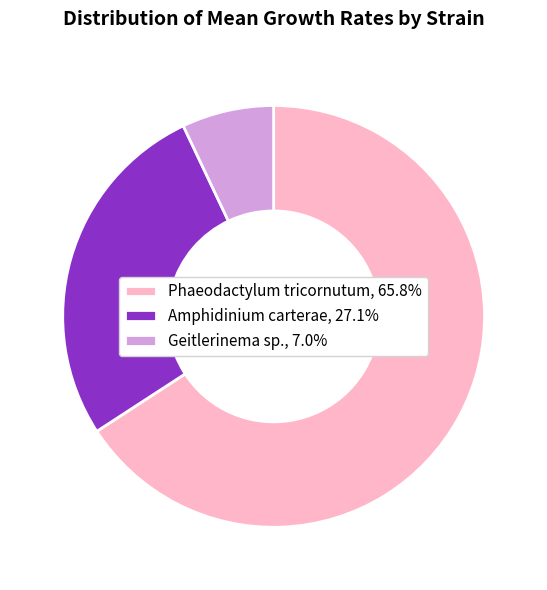

Count the number of slices in the pie.

3